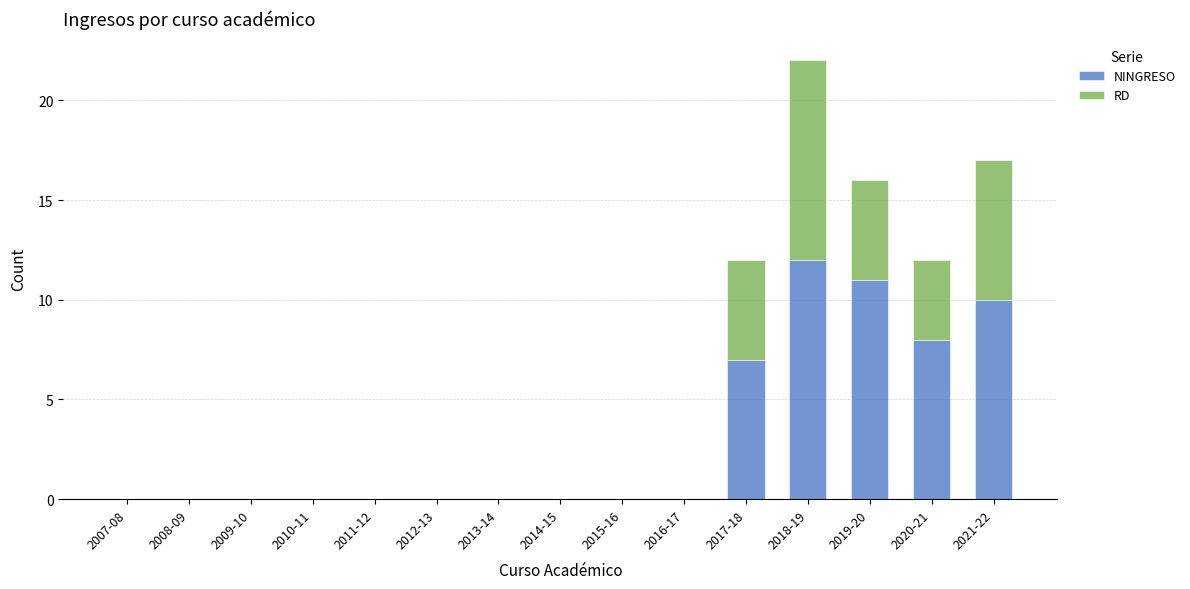

Reading left to right, what are the values for NINGRESO?

2007-08=0	2008-09=0	2009-10=0	2010-11=0	2011-12=0	2012-13=0	2013-14=0	2014-15=0	2015-16=0	2016-17=0	2017-18=7	2018-19=12	2019-20=11	2020-21=8	2021-22=10